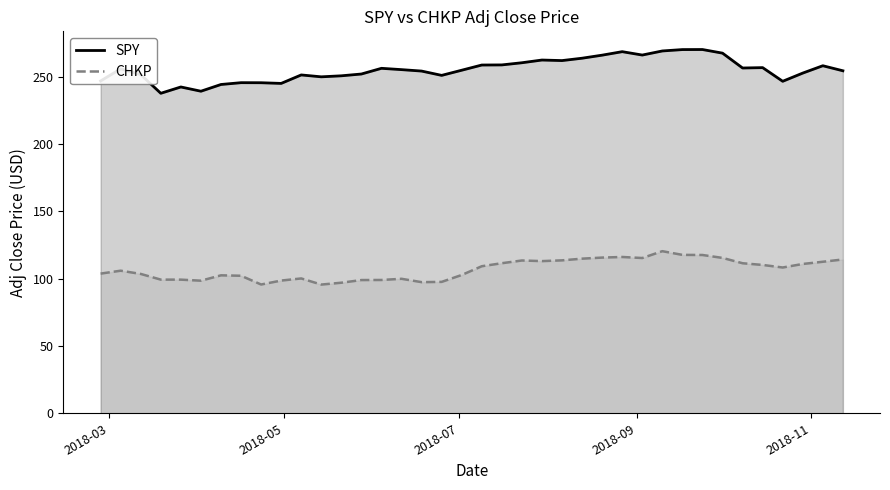

True or false: SPY and CHKP cross at least once.

False